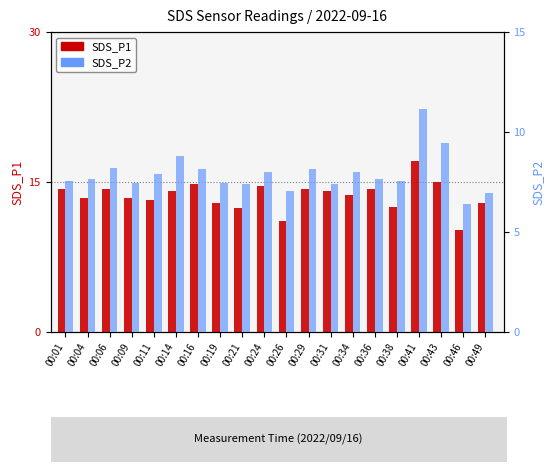

Reading right to left, what are all the values shown in this chart?

SDS_P1: 12.9	10.2	15.0	17.1	12.5	14.3	13.7	14.1	14.3	11.1	14.6	12.4	12.9	14.8	14.1	13.2	13.4	14.3	13.4	14.3
SDS_P2: 7.0	6.4	9.4	11.1	7.5	7.6	8.0	7.4	8.1	7.0	8.0	7.4	7.5	8.1	8.8	7.9	7.5	8.2	7.7	7.5